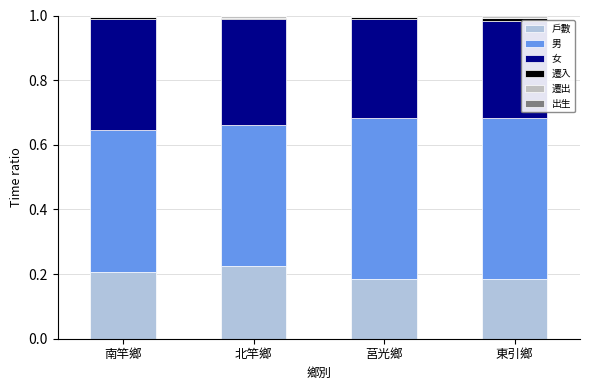

How many data points does each series have?

4